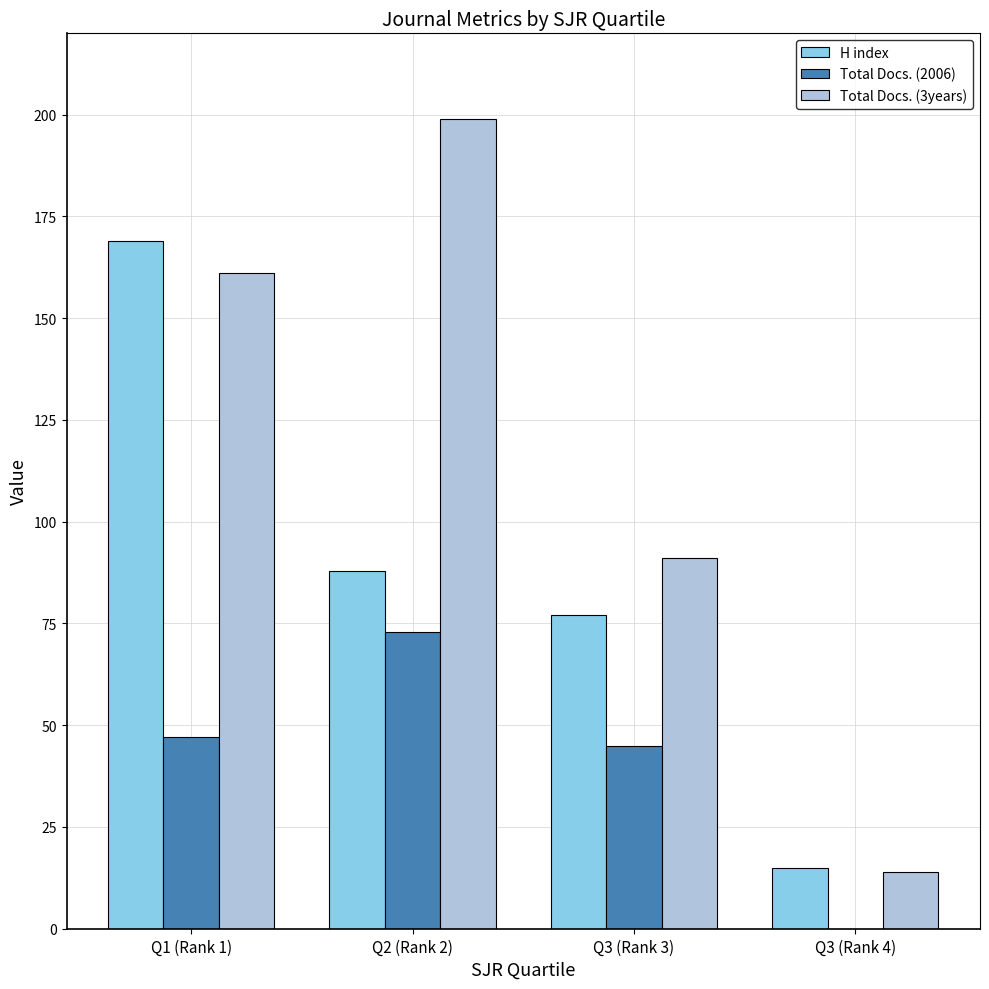

True or false: Total Docs. (3years) has a value of 39 at Q1 (Rank 1).

False